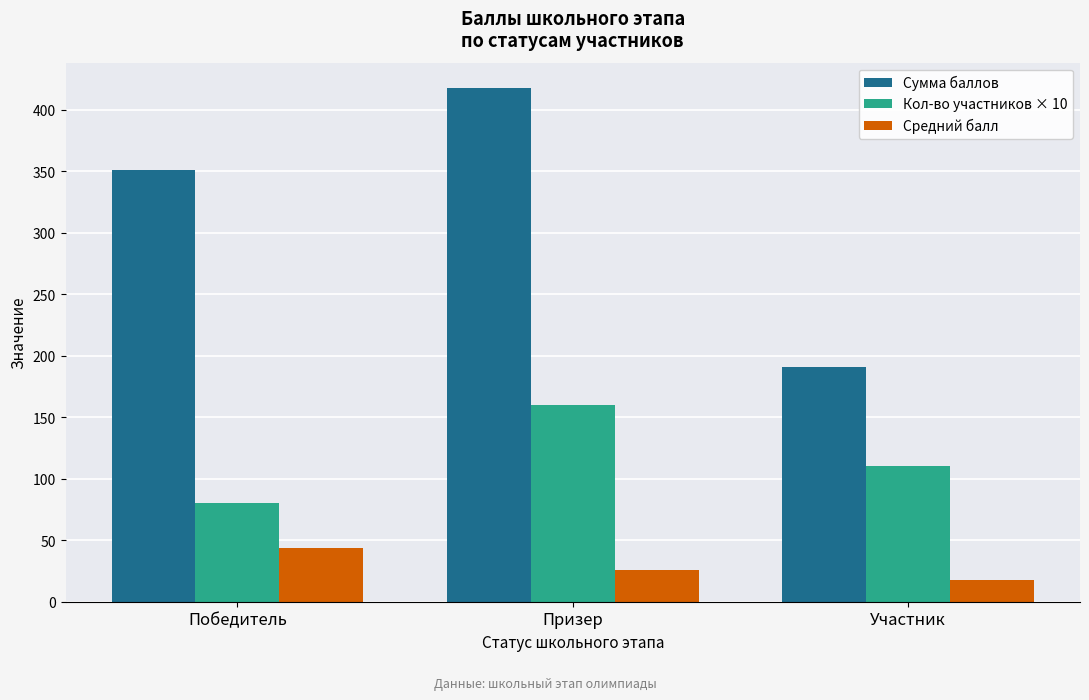

Reading left to right, extract all data points from this chart.

Сумма баллов: 351.0	417.5	190.5
Кол-во участников × 10: 80.0	160.0	110.0
Средний балл: 43.9	26.1	17.3